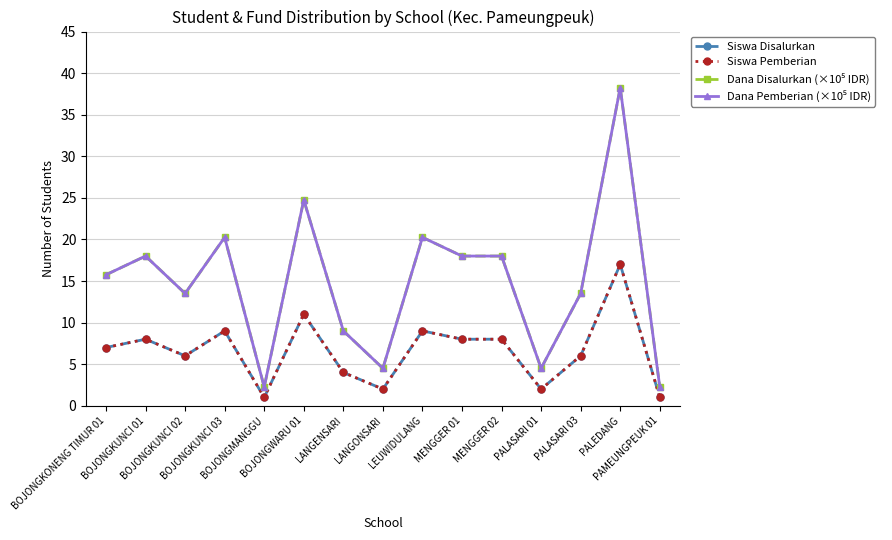

Which series changed the most between BOJONGKUNCI 01 and BOJONGKUNCI 02?

Dana Disalurkan (×10⁵ IDR)